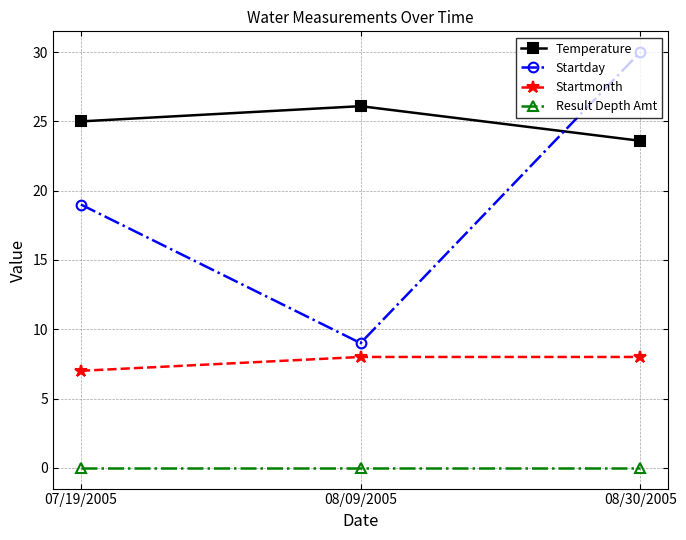

Rank the series by their maximum value, from highest to lowest.

Startday, Temperature, Startmonth, Result Depth Amt